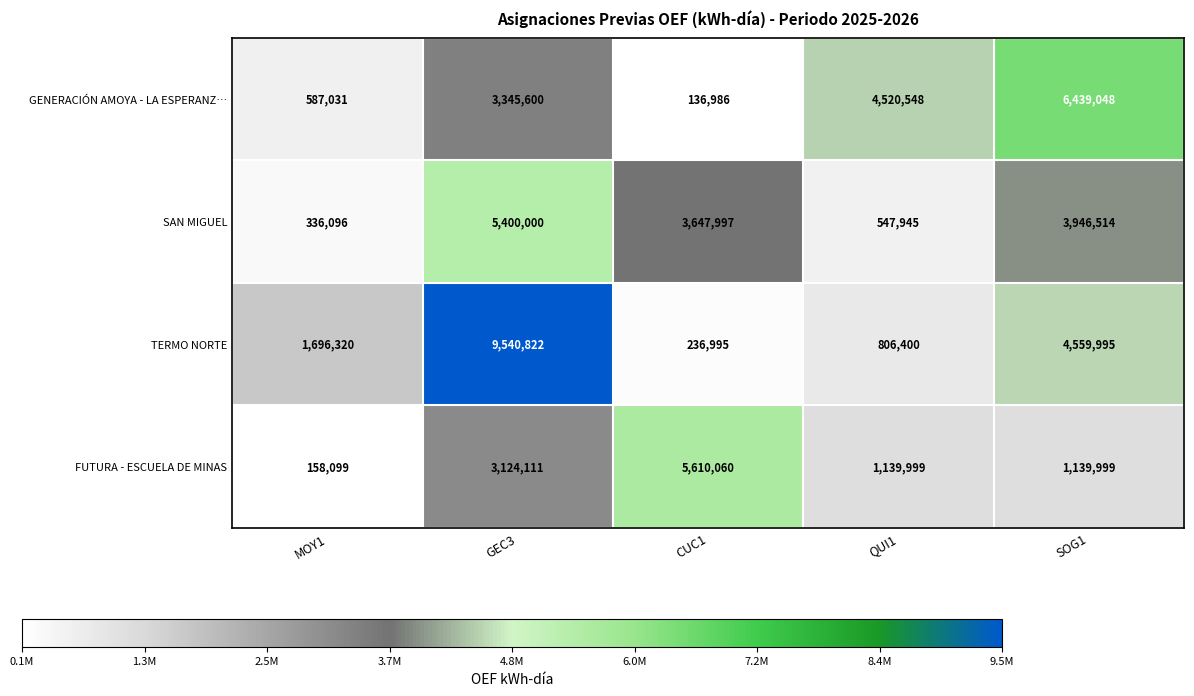

At which category does the chart reach its peak across all series?

GEC3